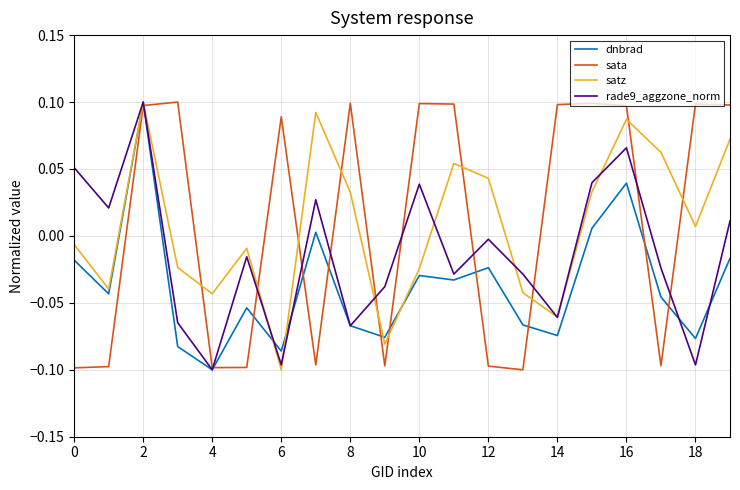

What is the total value across all series at 2?

0.4